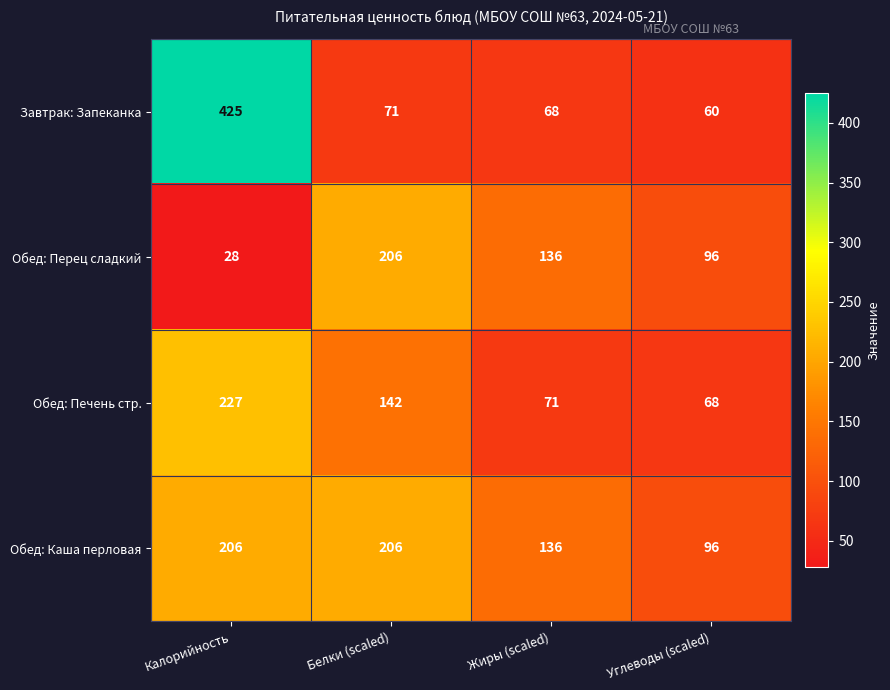

Is it true that Завтрак: Запеканка equals 71 at Белки (scaled)?

True